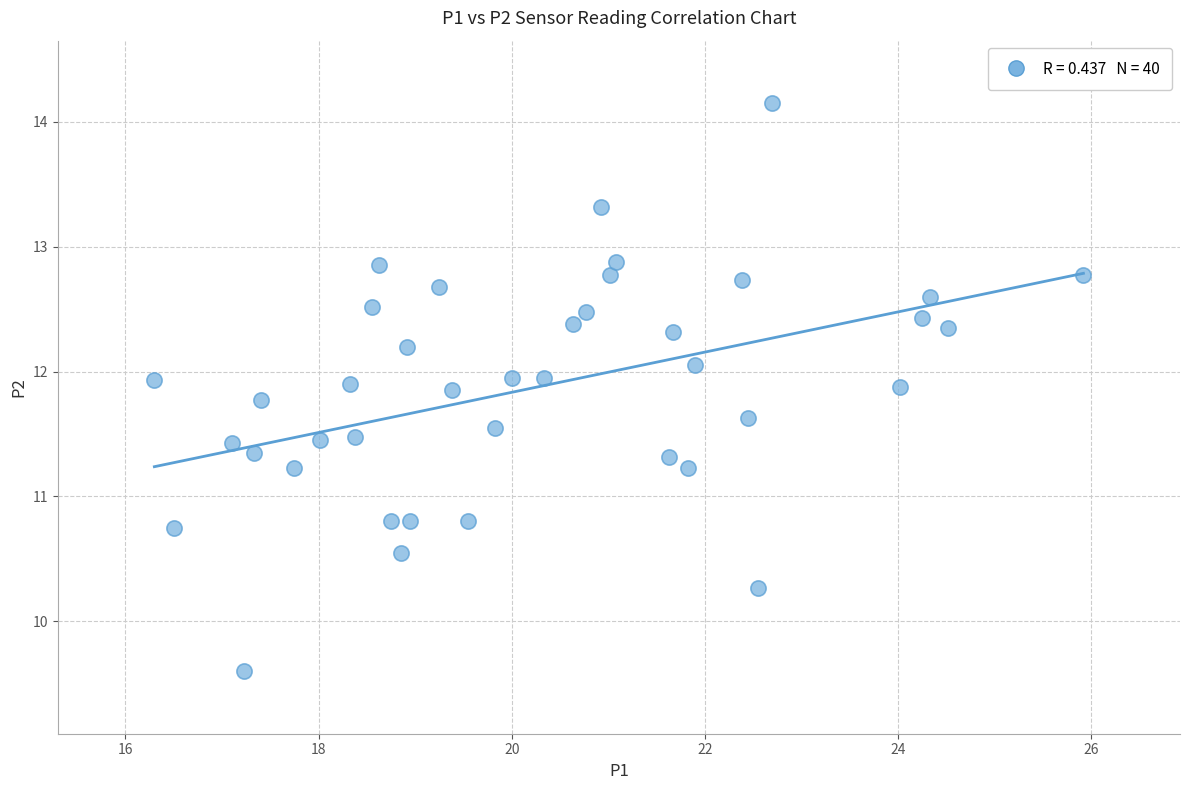

What is the range of X values (max minus min)?

9.6